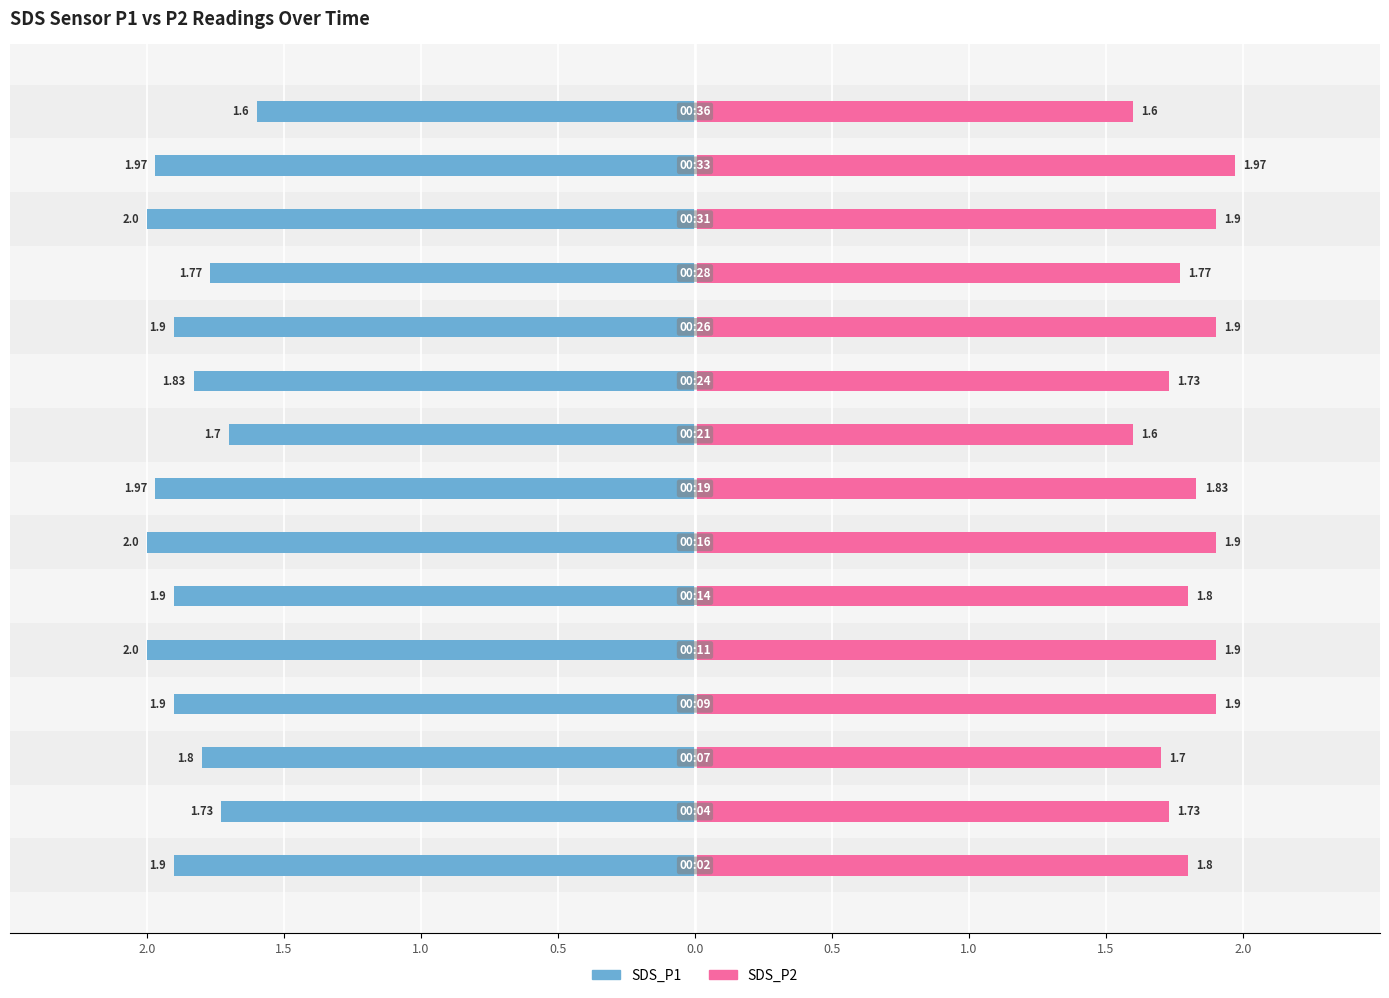

What is the average value of the SDS_P2 series?

1.8